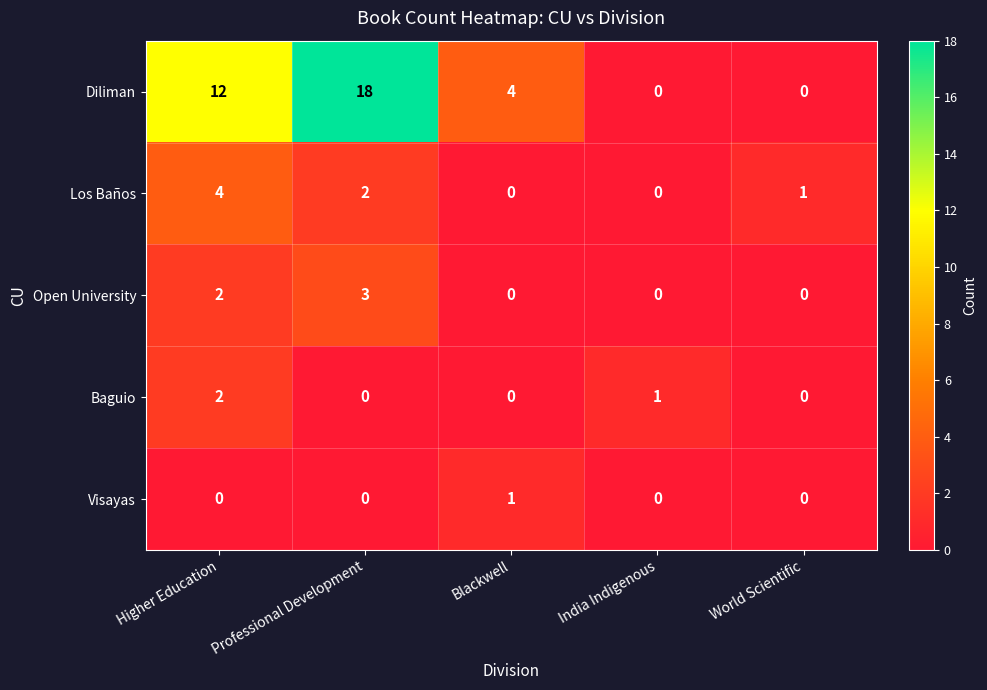

What is the approximate value of Los Baños at Higher Education?

4